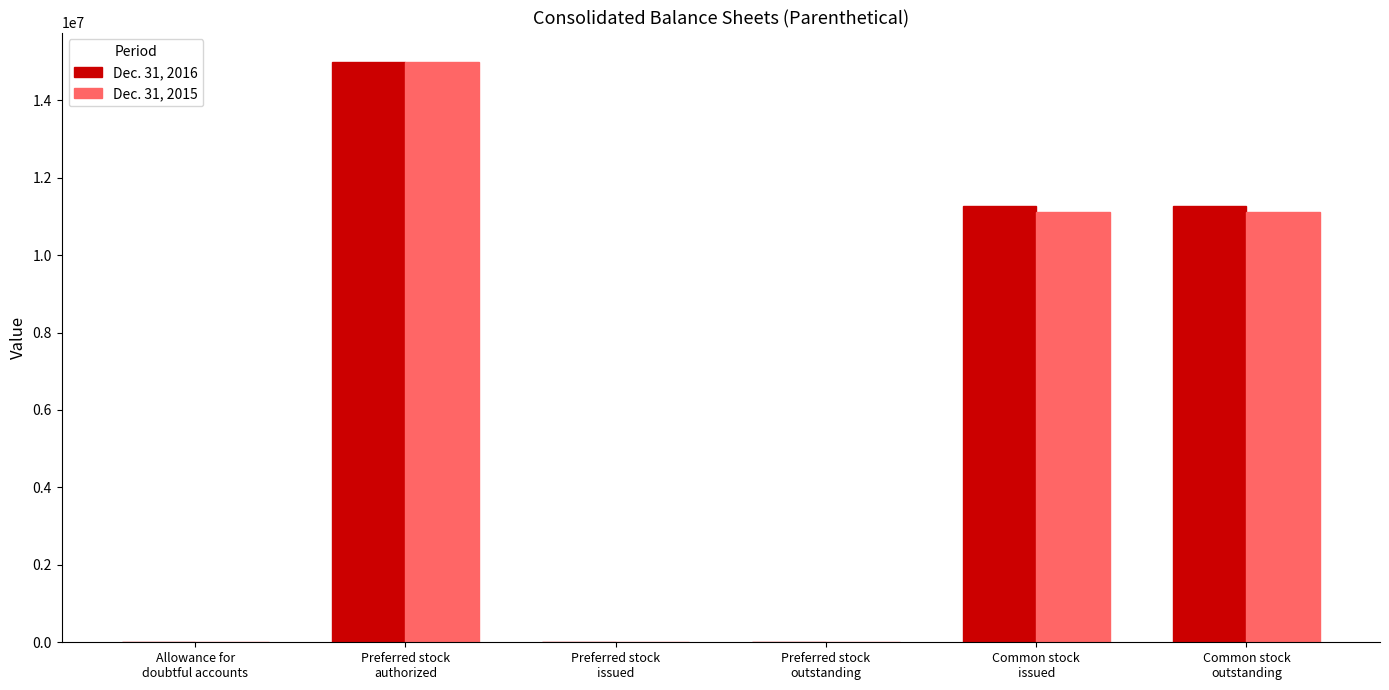

What is the greatest value displayed?

15000000